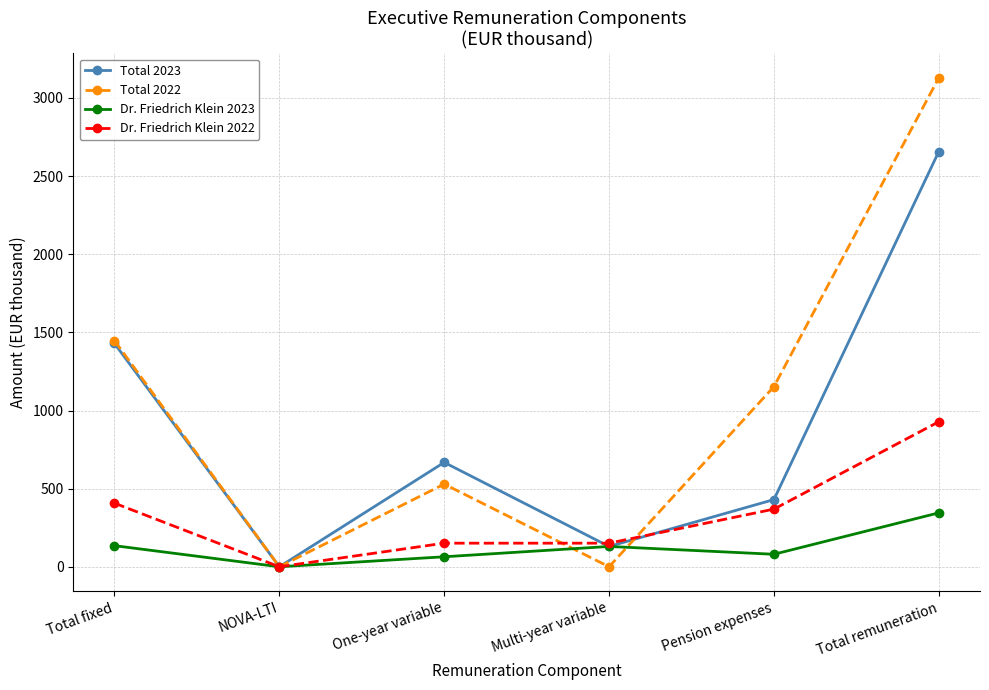

Where is Total 2022 nearest to the value 1564?

Total fixed